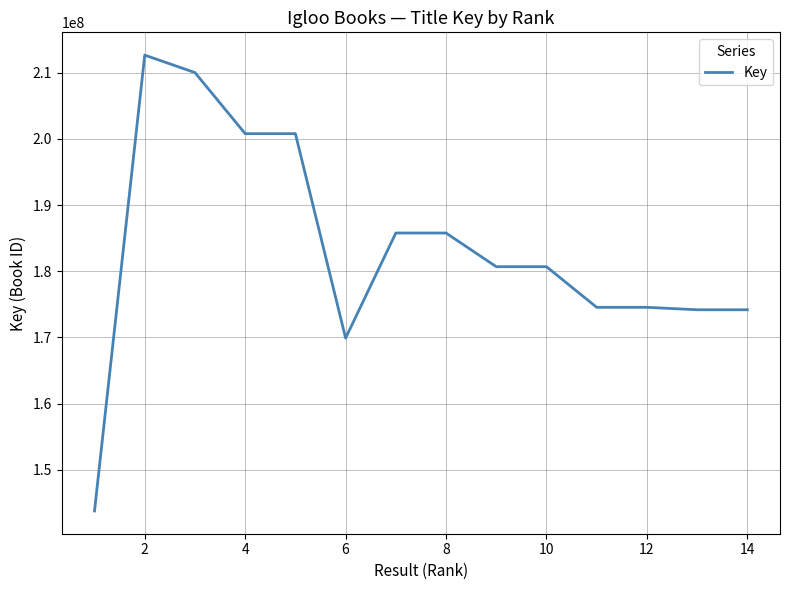

What is the maximum value shown in the chart?

212639797